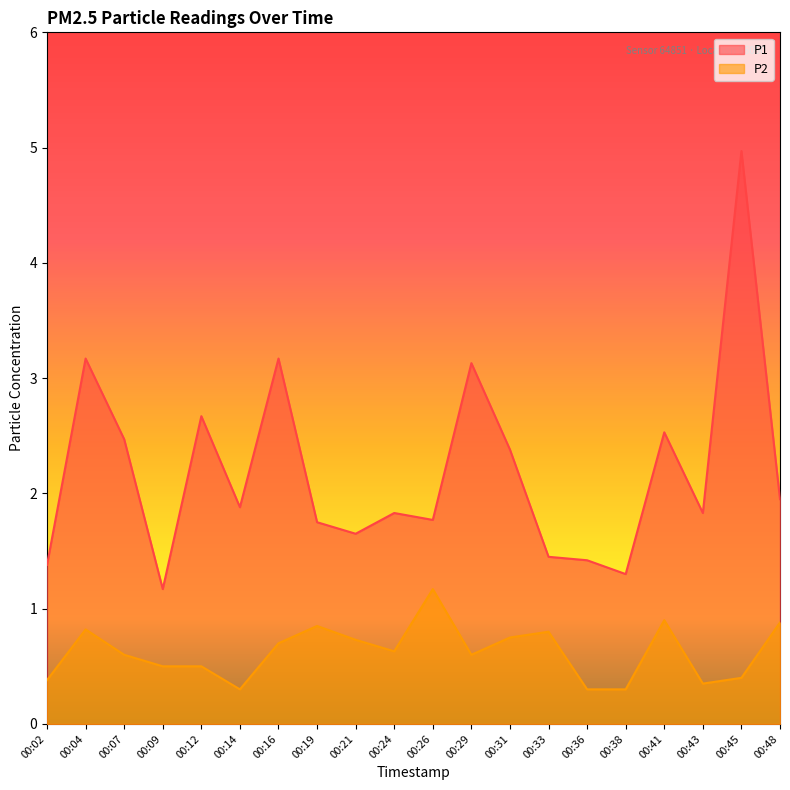

What are all the series names shown in the legend?

P1, P2